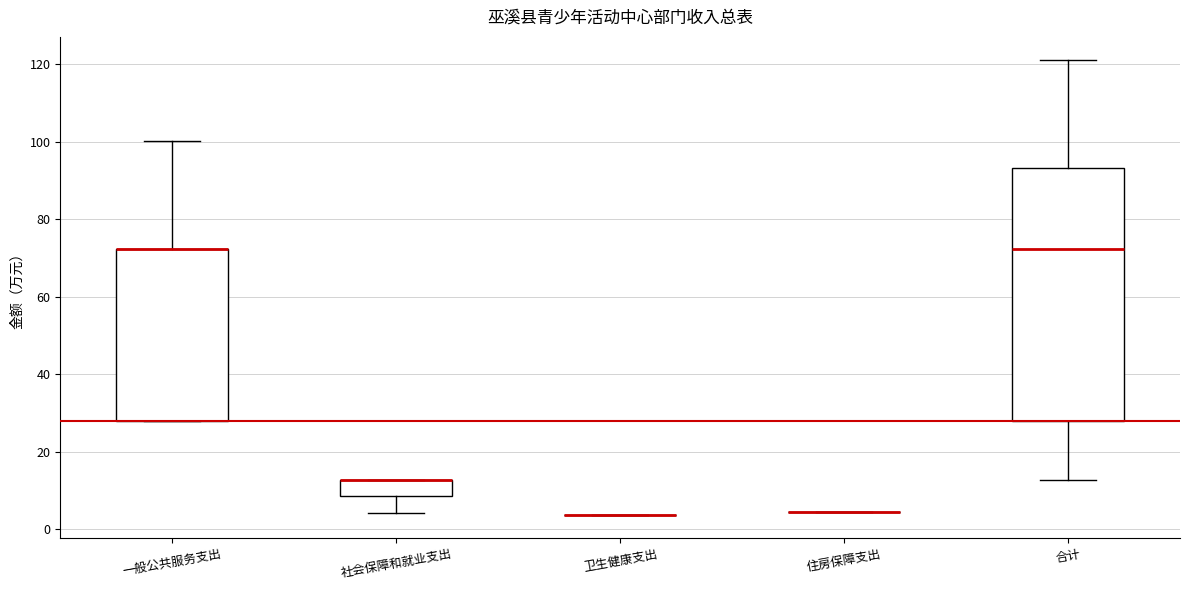

Which box is the tallest, from its lower edge to its upper edge?

合计